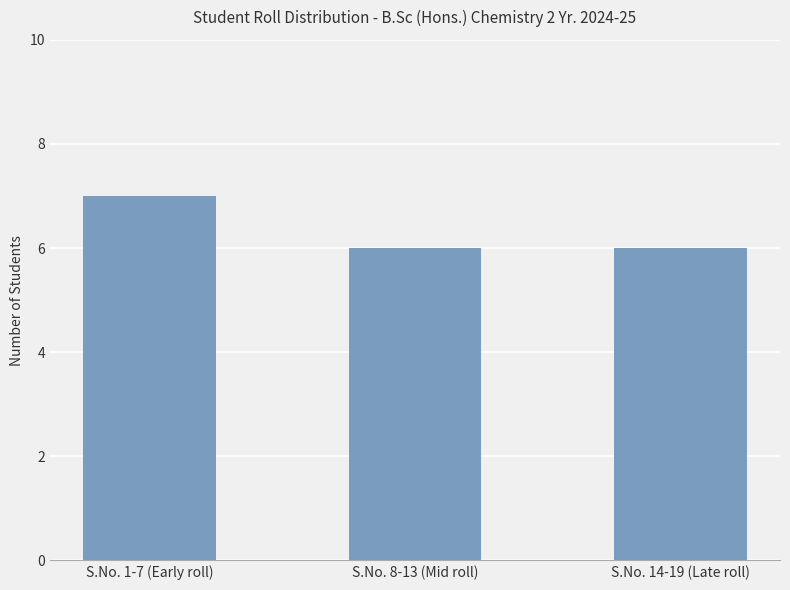

What is the label of the 1st bar from the left?

S.No. 1-7 (Early roll)